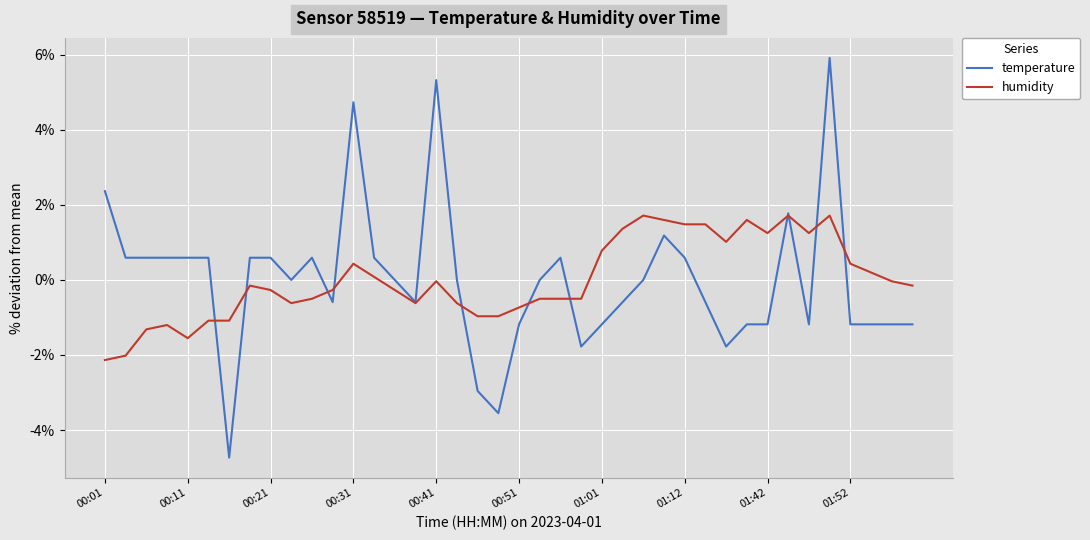

Which series has the largest range (max minus min)?

temperature